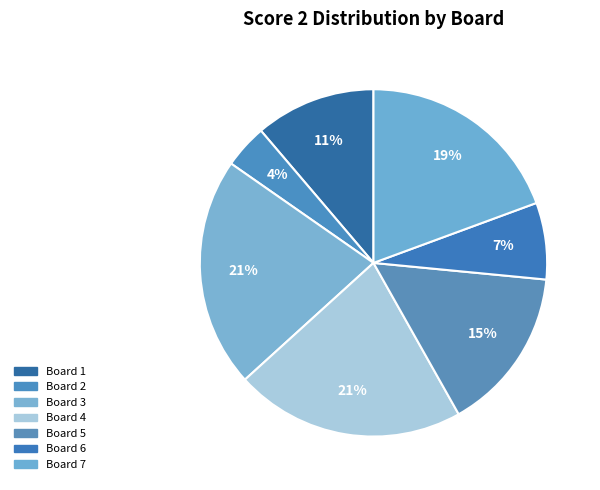

How many slices are in this pie chart?

7